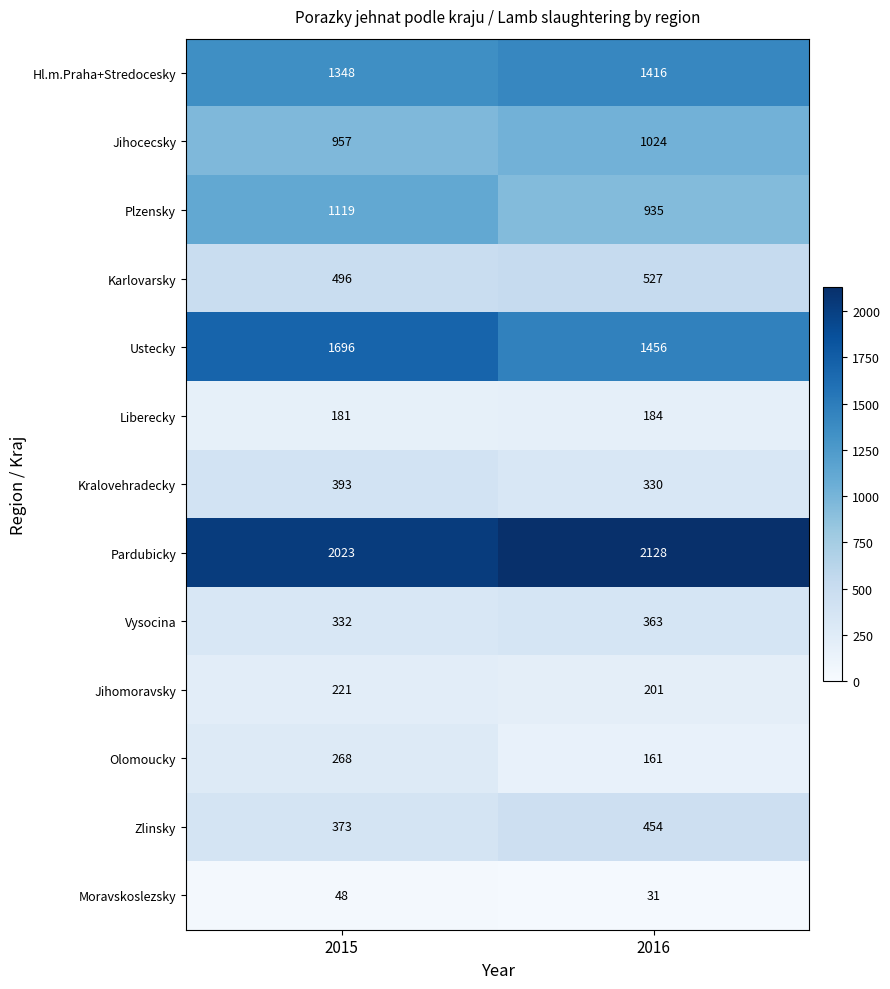

The value of Zlinsky at 2015 is 373. True or false?

True